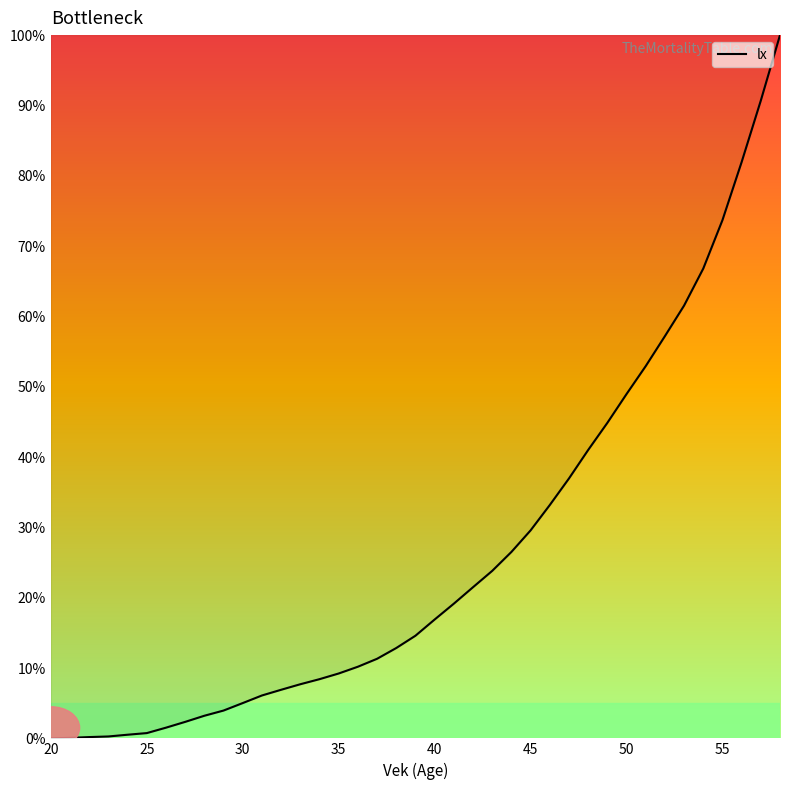

What is the greatest value displayed?

100.0